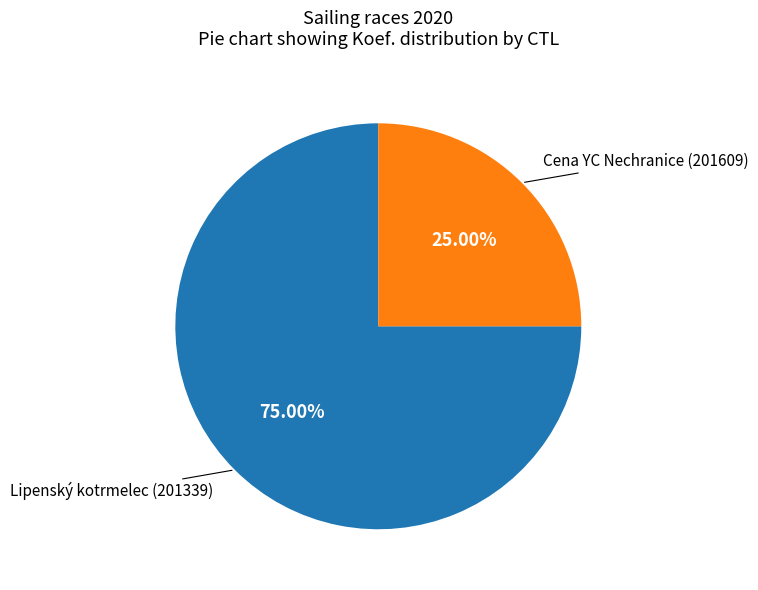

Is there a majority slice in this chart?

Yes